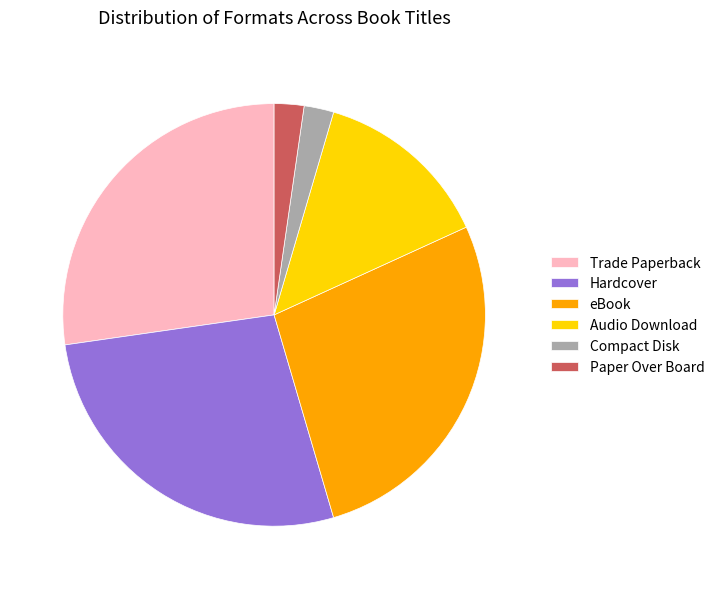

How many segments does this pie chart have?

6